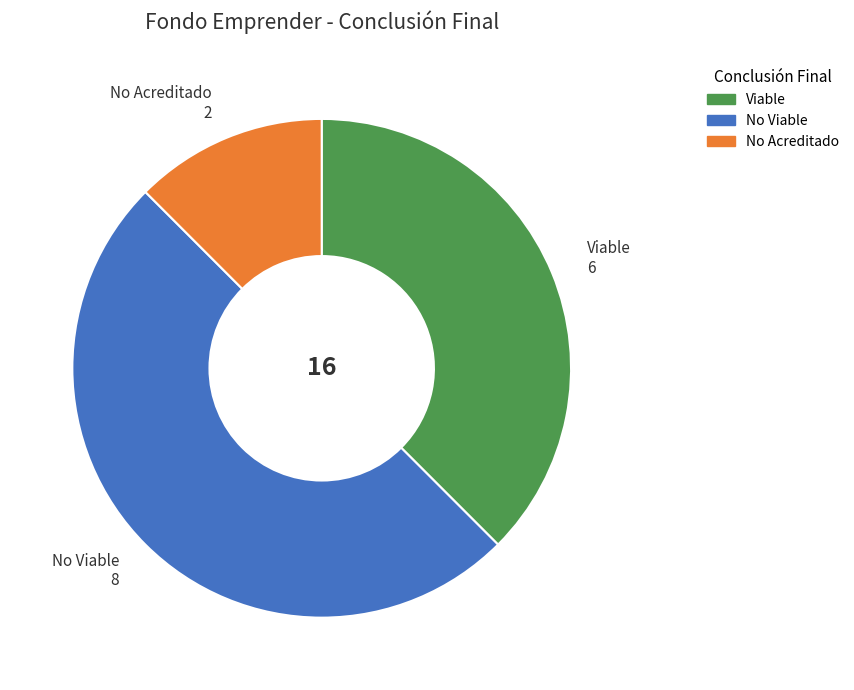

Approximately how many times larger is the value at No Viable compared to No Acreditado?

4.0